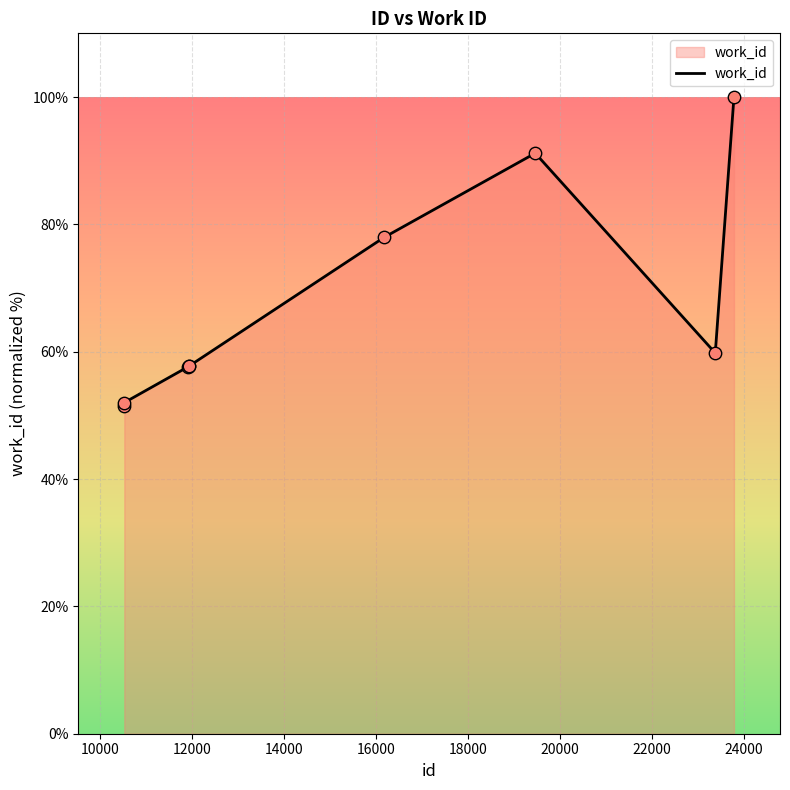

What is the greatest value displayed?

100.0